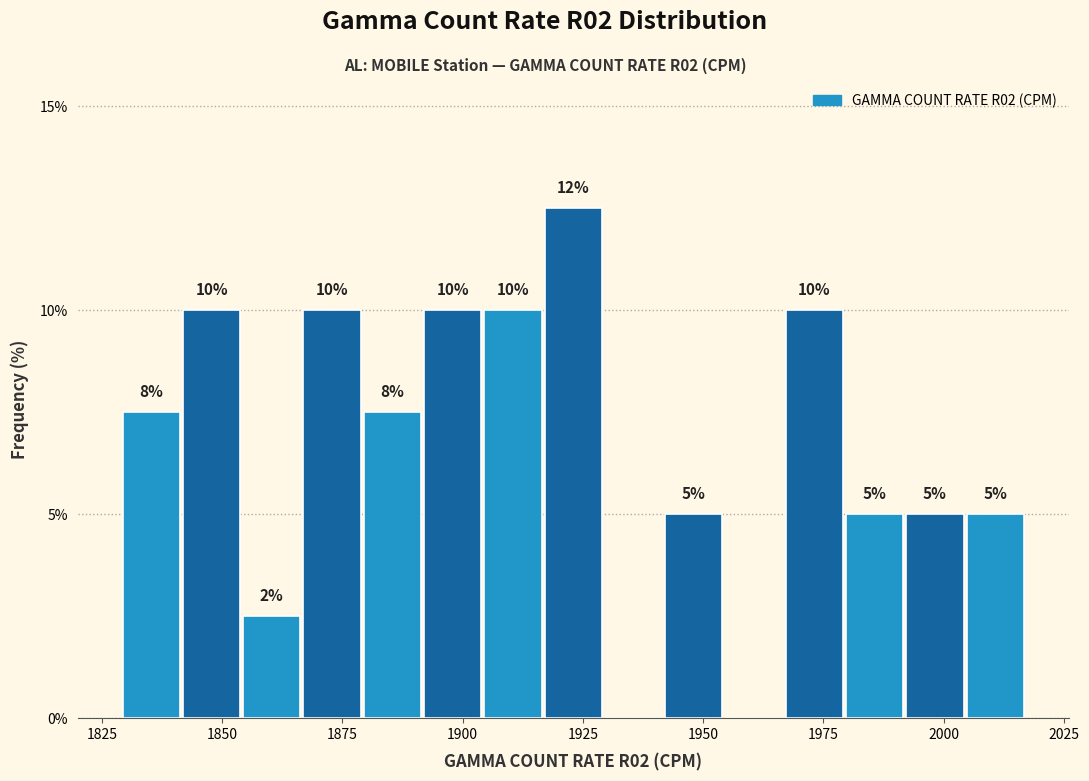

Read against the x-axis, roughly where is the centre of the tallest bar?

1925